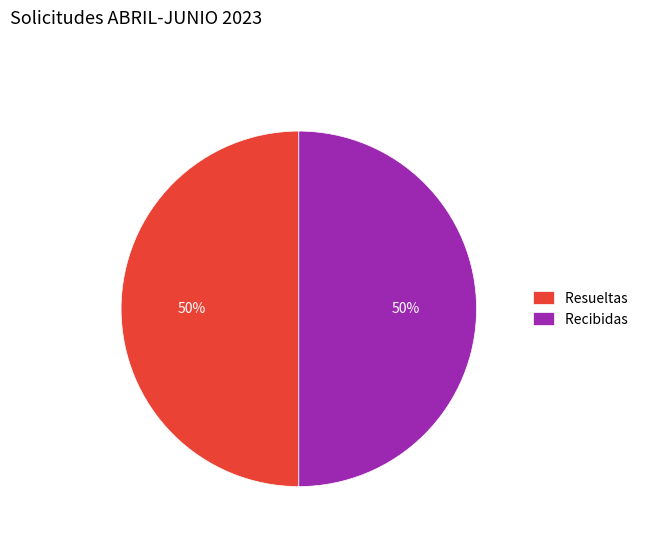

Approximately how many times larger is the value at Recibidas compared to Resueltas?

1.0